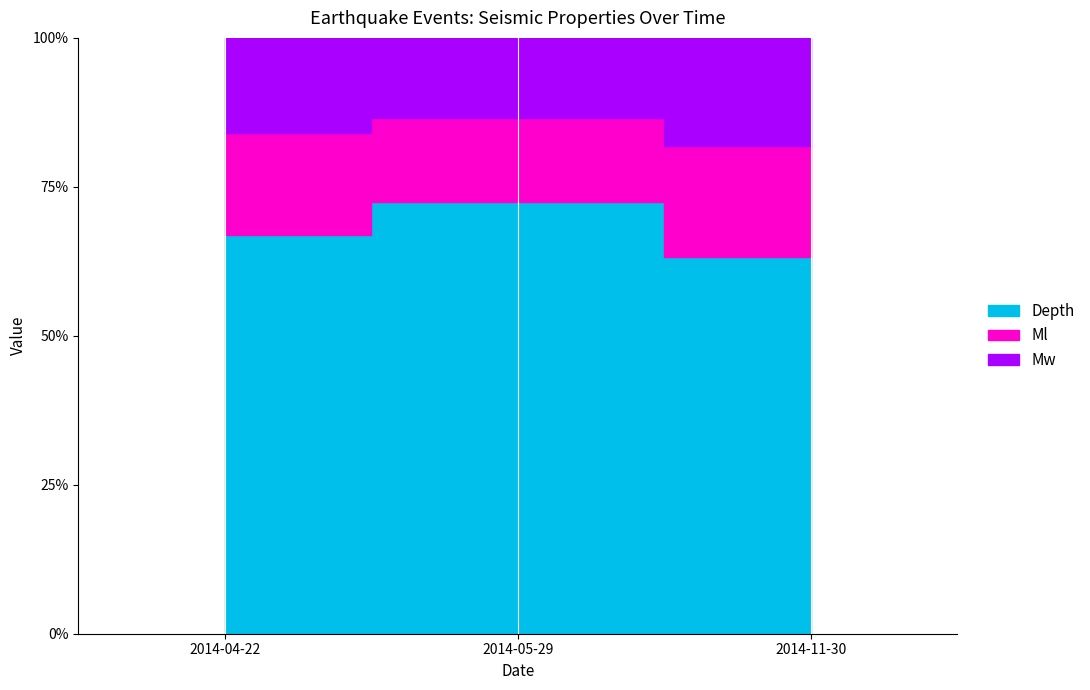

Reading left to right, extract all data points from this chart.

Depth: 18.4	19.4	13.6
Ml: 4.7	3.8	4.0
Mw: 4.4	3.6	3.9